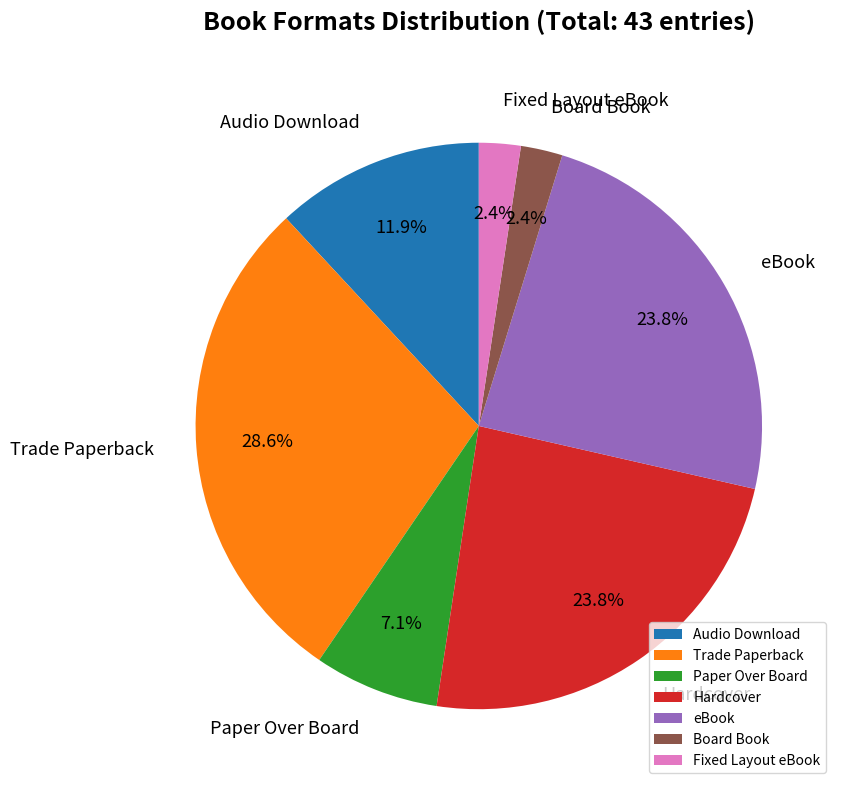

Do Hardcover and Trade Paperback together represent more than half of the pie?

Yes